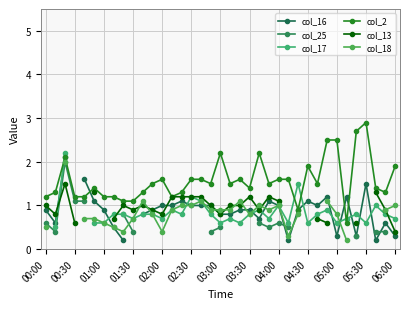

The value of col_2 at 01:00 is 1.9. True or false?

False